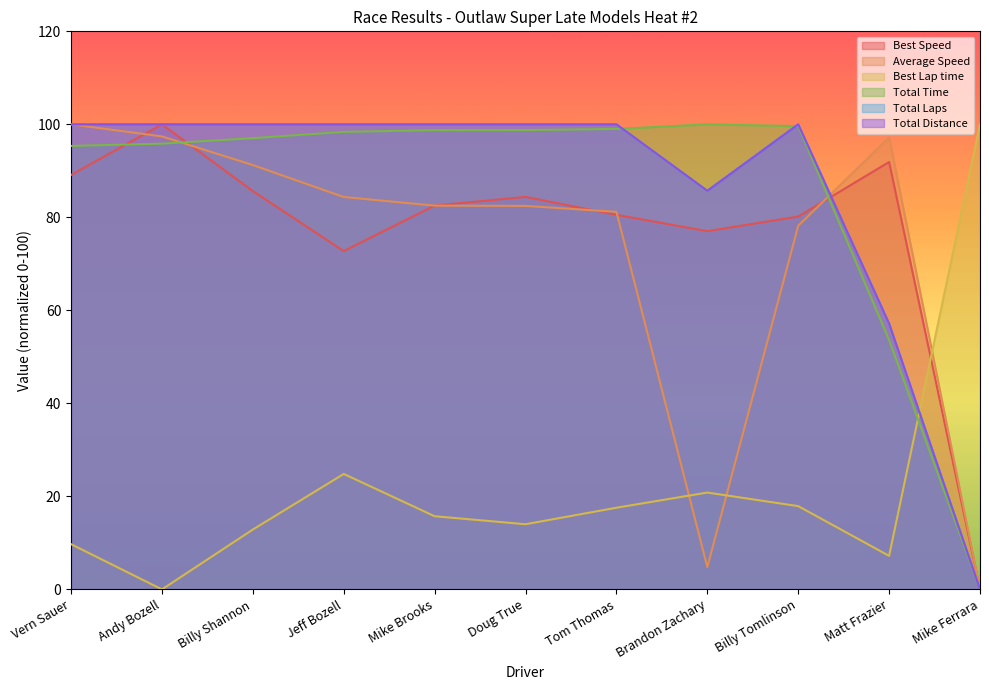

Rank the series at Jeff Bozell from lowest to highest value.

Best Lap time, Best Speed, Average Speed, Total Time, Total Laps, Total Distance